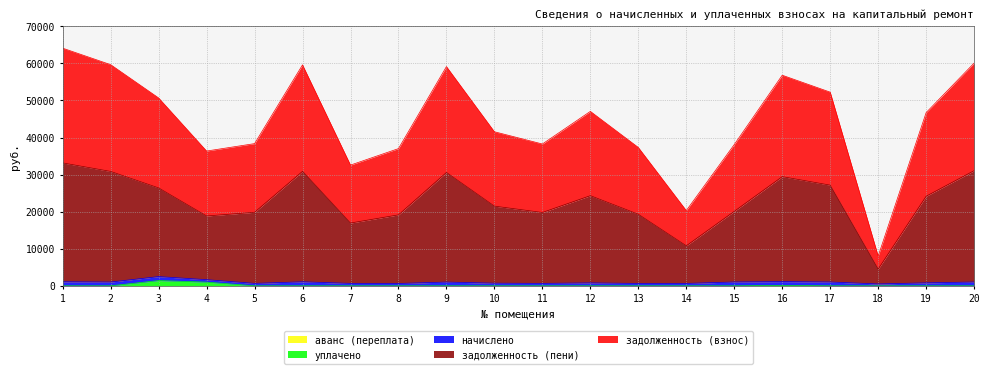

The value of задолженность (взнос) at 7 is 43321.7. True or false?

False